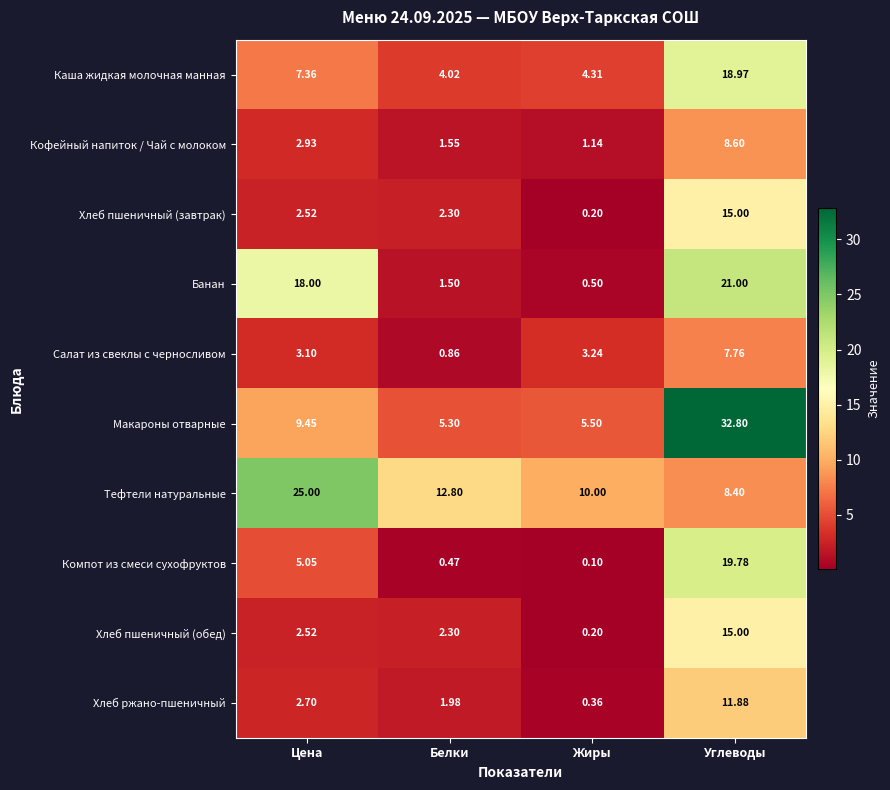

At which category is the sum across all series the highest?

Углеводы